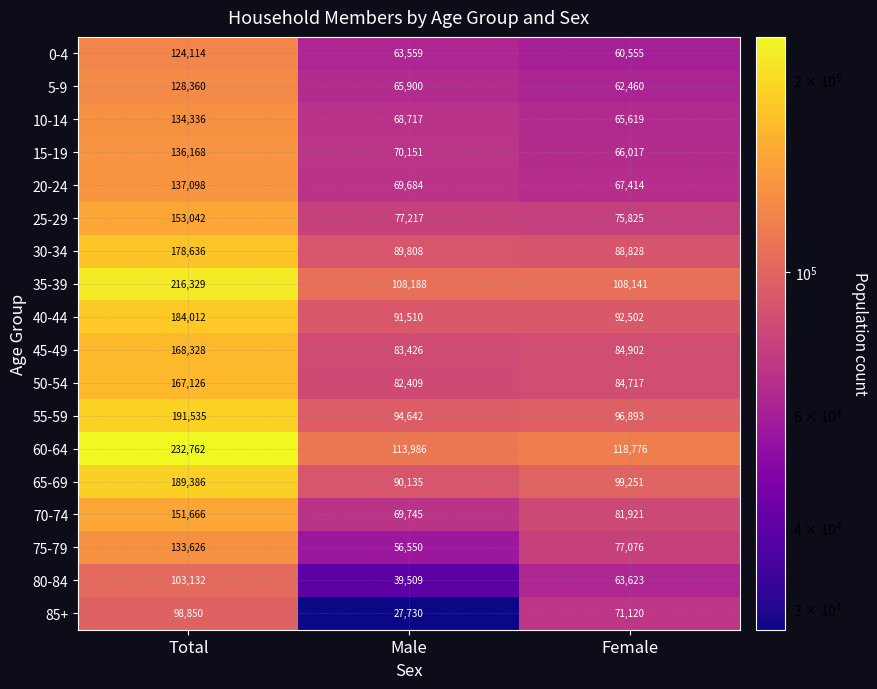

Which label corresponds to the smallest value in the chart?

Male